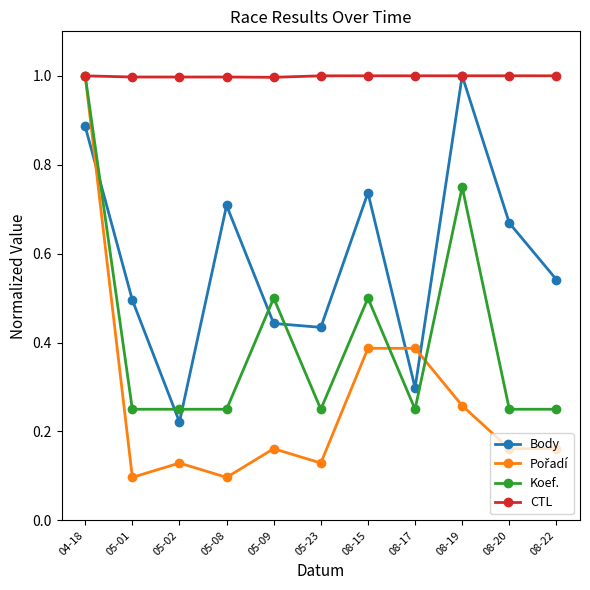

Which series has the largest total across all categories?

CTL